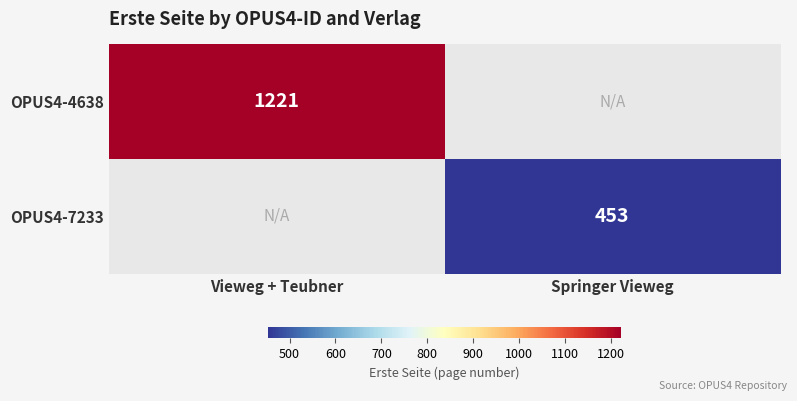

Is it true that OPUS4-4638 equals 1221 at Vieweg + Teubner?

True